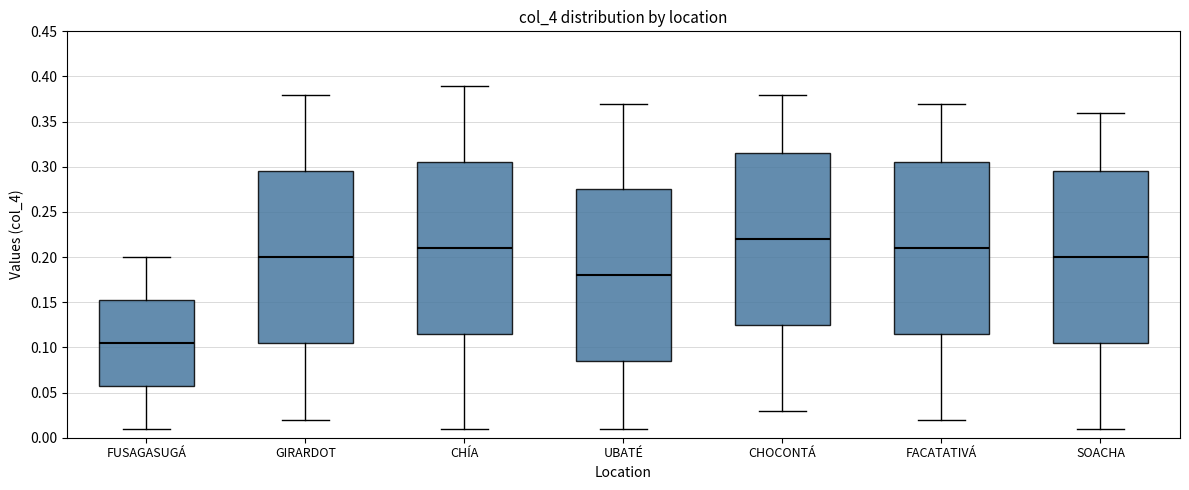

Reading left to right, transcribe this box plot: for each box, give where its median line is, the range the box spans, and where its two whiskers end, as read against the y-axis. The values are not printed on the chart, so give them approximately, as read against the axis.

FUSAGASUGÁ: median 0.105, box 0.060 to 0.155, whiskers 0.010 to 0.200
GIRARDOT: median 0.200, box 0.105 to 0.295, whiskers 0.020 to 0.380
CHÍA: median 0.210, box 0.115 to 0.305, whiskers 0.010 to 0.390
UBATÉ: median 0.180, box 0.085 to 0.275, whiskers 0.010 to 0.370
CHOCONTÁ: median 0.220, box 0.125 to 0.315, whiskers 0.030 to 0.380
FACATATIVÁ: median 0.210, box 0.115 to 0.305, whiskers 0.020 to 0.370
SOACHA: median 0.200, box 0.105 to 0.295, whiskers 0.010 to 0.360